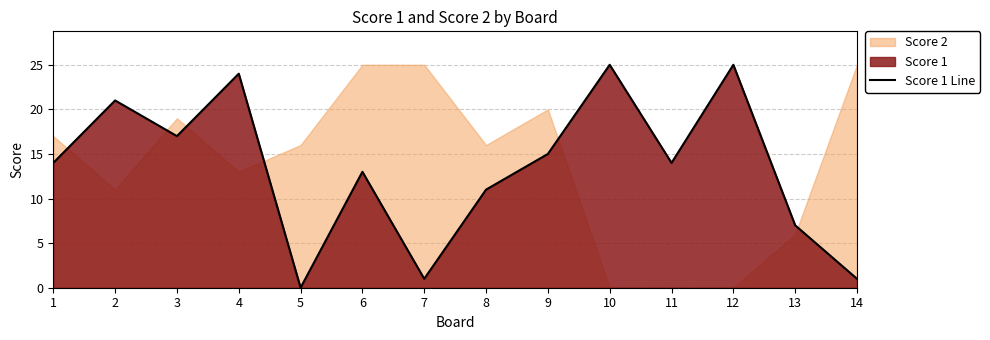

Reading left to right, extract all data points from this chart.

1=14	2=21	3=17	4=24	5=0	6=13	7=1	8=11	9=15	10=25	11=14	12=25	13=7	14=1